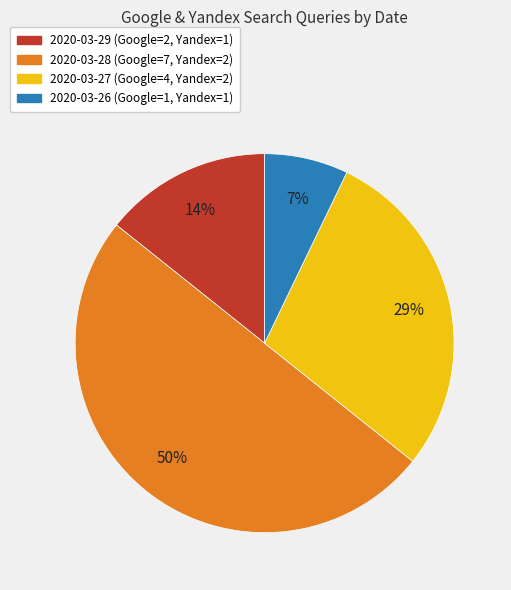

Approximately how many times larger is the value at 2020-03-27 compared to 2020-03-28?

0.6